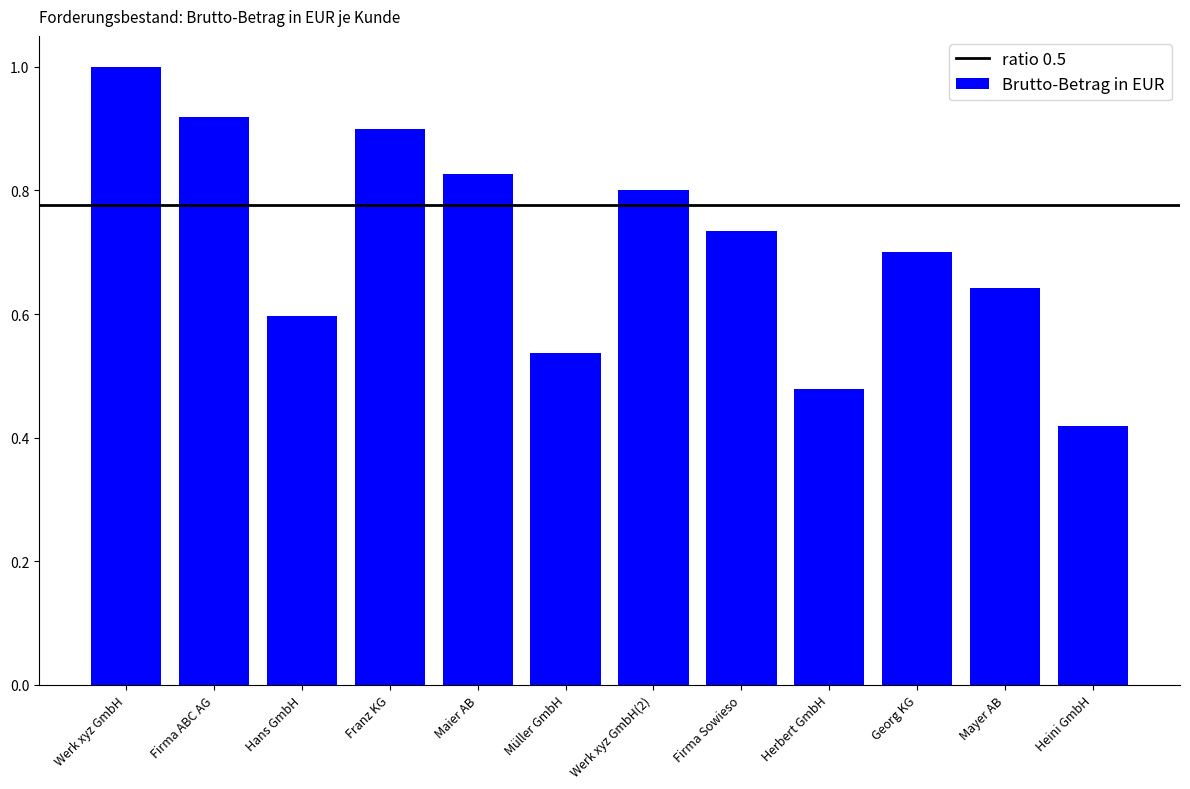

Rank the categories by value from lowest to highest.

Heini GmbH, Herbert GmbH, Müller GmbH, Hans GmbH, Mayer AB, Georg KG, Firma Sowieso, Werk xyz GmbH(2), Maier AB, Franz KG, Firma ABC AG, Werk xyz GmbH